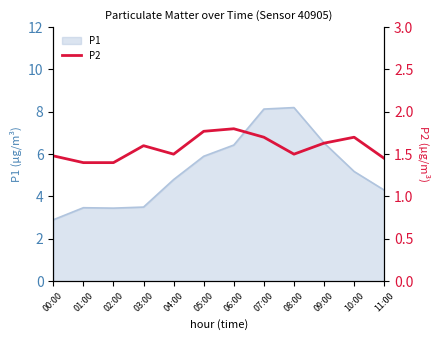

Which category has the lowest value in the P1 series?

00:00